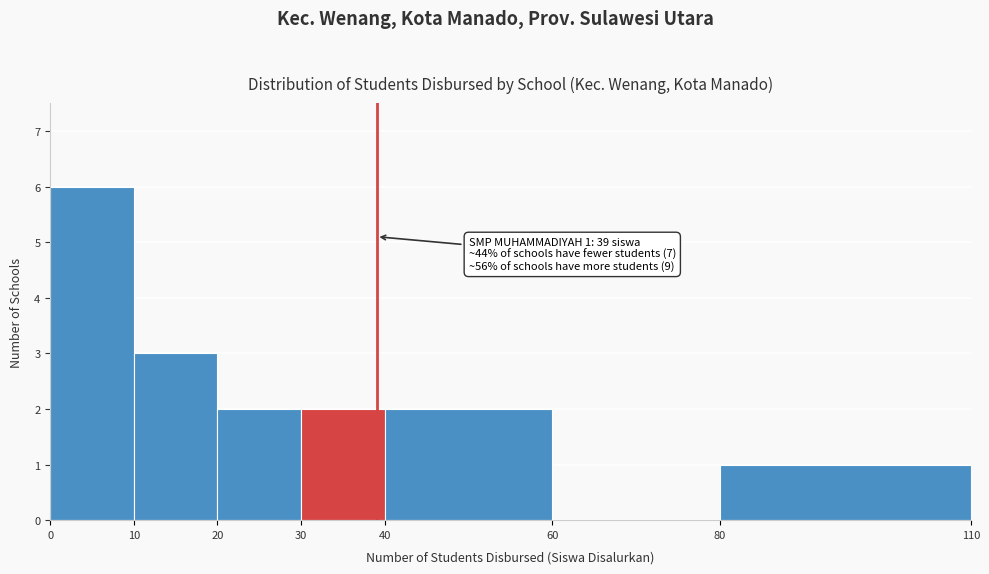

Over which range of the x-axis is the bar tallest?

0 to 10